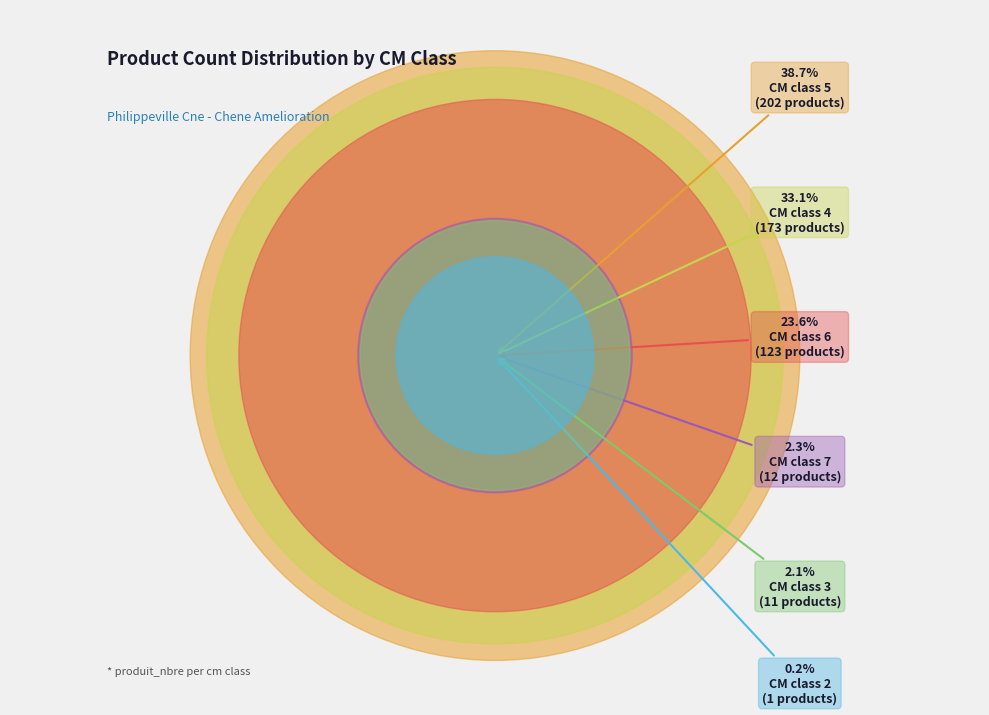

Rank the categories by value from highest to lowest.

5, 4, 6, 7, 3, 2